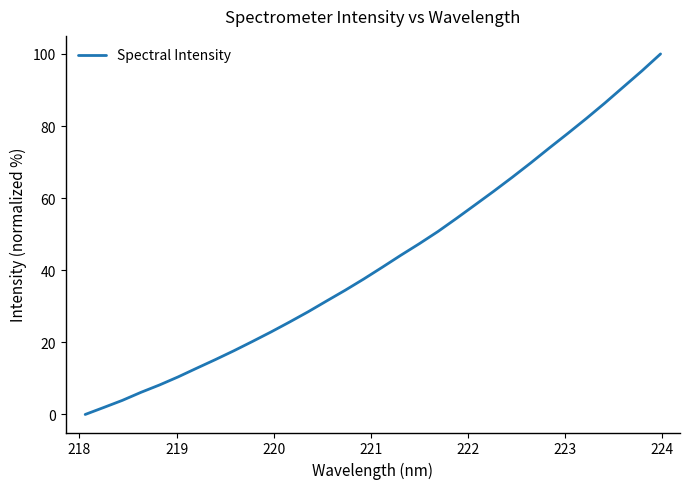

What is the maximum value shown in the chart?

100.0